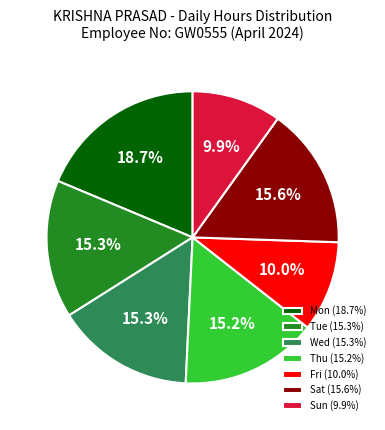

Is the sum of Thu (15.2%) and Mon (18.7%) greater than half?

No